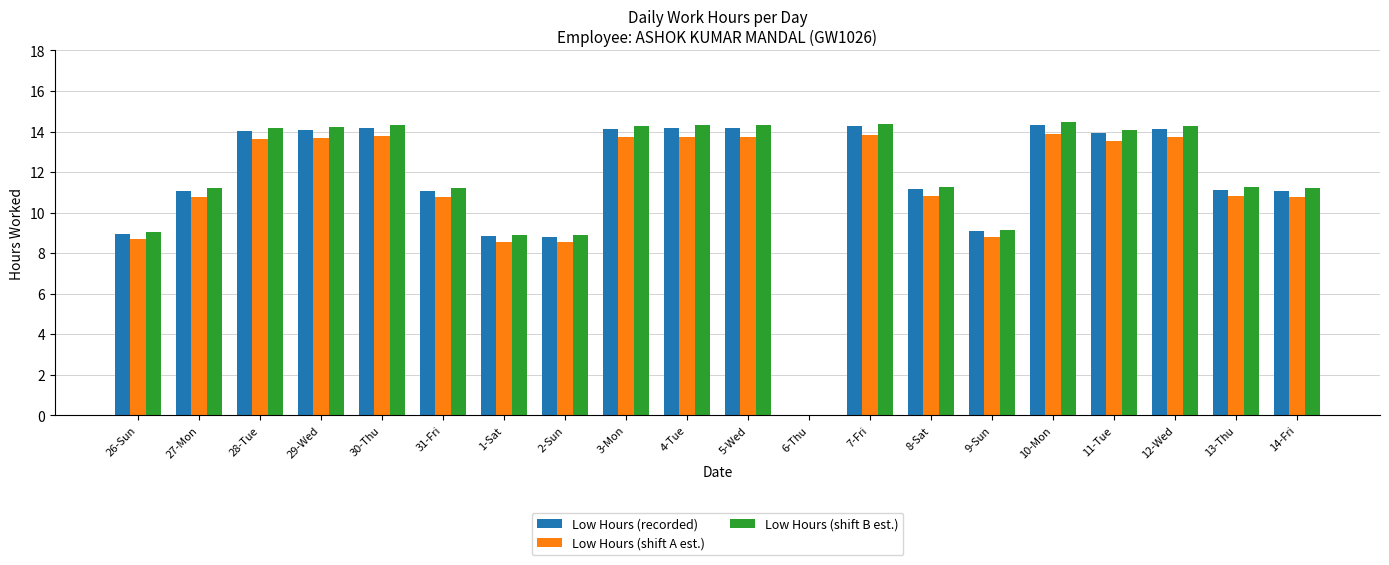

What is the average value of the Low Hours (recorded) series?

11.6